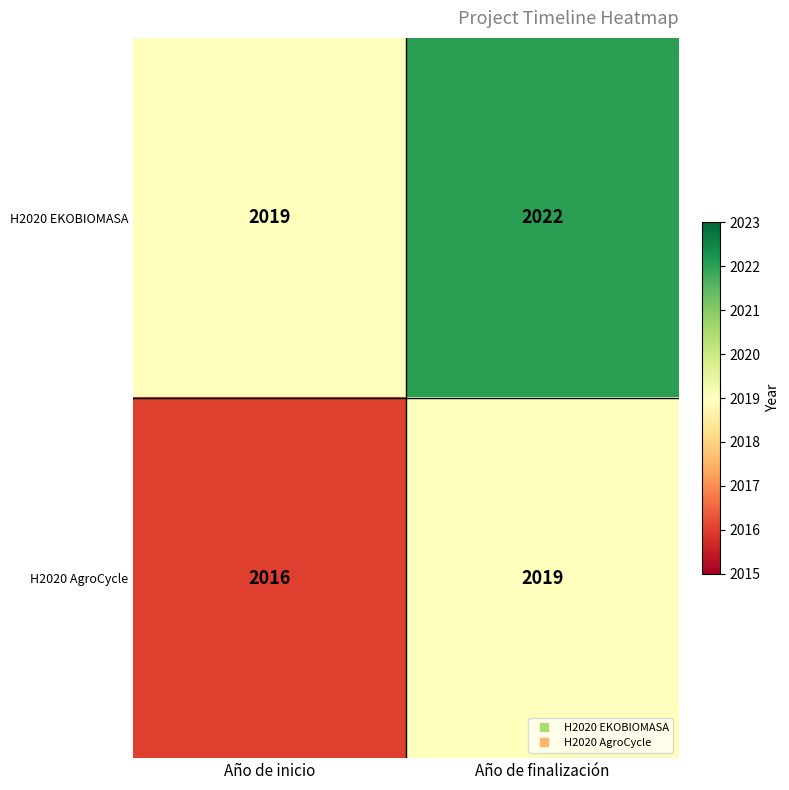

What is the difference between the highest and lowest values at Año de finalización?

3